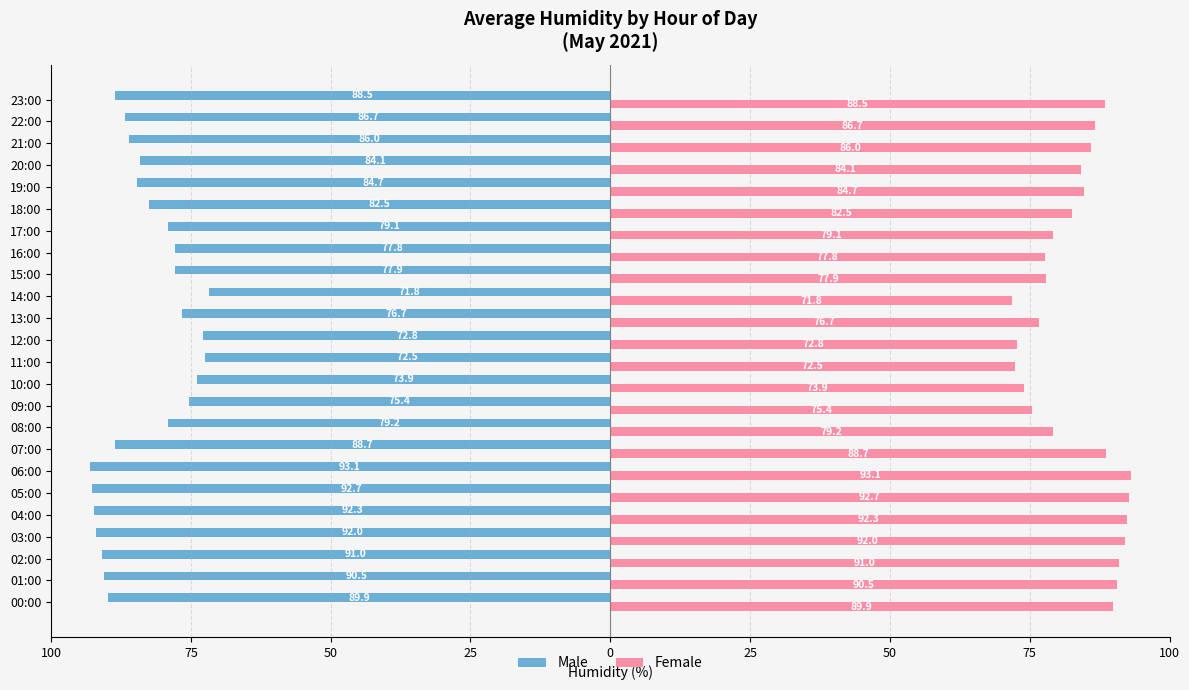

Reading left to right, list all the values displayed in this chart.

Male: -89.9	-90.5	-91.0	-92.0	-92.3	-92.7	-93.1	-88.7	-79.2	-75.4	-73.9	-72.5	-72.8	-76.7	-71.8	-77.9	-77.8	-79.1	-82.5	-84.7	-84.1	-86.0	-86.7	-88.5
Female: 89.9	90.5	91.0	92.0	92.3	92.7	93.1	88.7	79.2	75.4	73.9	72.5	72.8	76.7	71.8	77.9	77.8	79.1	82.5	84.7	84.1	86.0	86.7	88.5